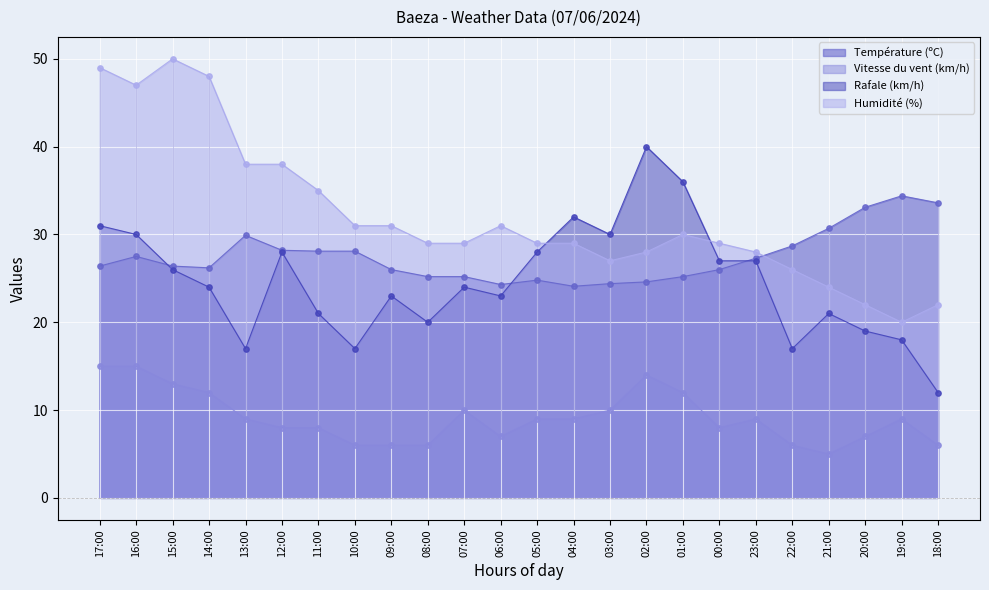

Which series has the largest total across all categories?

Humidité (%)